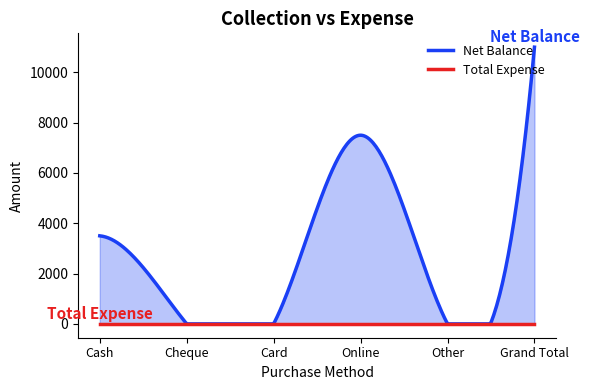

The value of Net Balance at Grand Total is 15849. True or false?

False